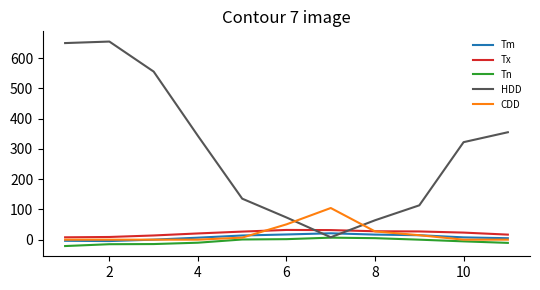

What is the maximum value for HDD?

655.2